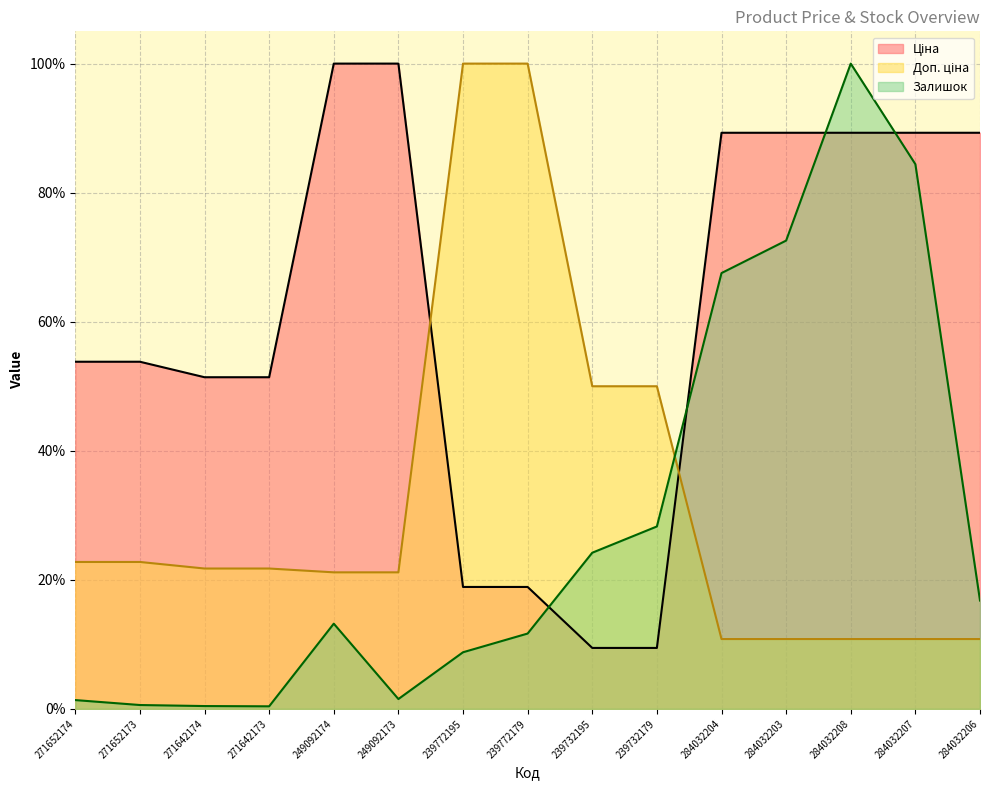

How many lines are shown in the chart?

3